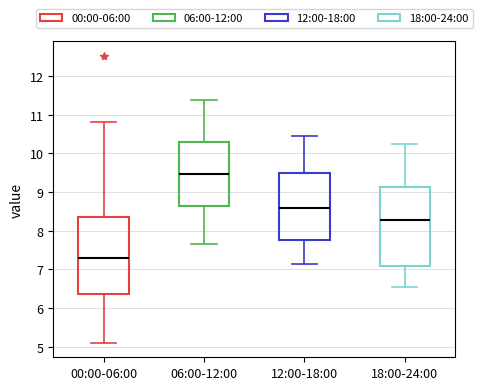

Reading left to right, read every box against the y-axis: the position of its median line, the range the box covers, and the ends of its whiskers. The values are not printed on the chart, so give them approximately, as read against the axis.

00:00-06:00: median 7.3, box 6.4 to 8.4, whiskers 5.1 to 10.8
06:00-12:00: median 9.5, box 8.6 to 10.3, whiskers 7.7 to 11.4
12:00-18:00: median 8.6, box 7.8 to 9.5, whiskers 7.2 to 10.5
18:00-24:00: median 8.3, box 7.1 to 9.1, whiskers 6.6 to 10.3